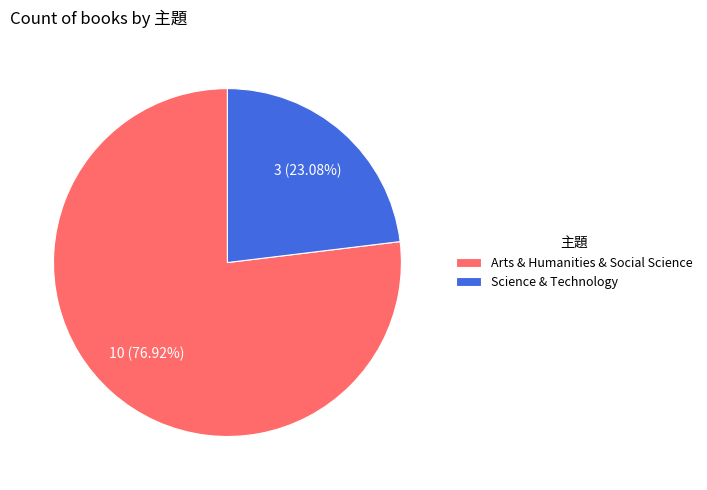

What is the ratio of the value at Science & Technology to the value at Arts & Humanities & Social Science?

0.3